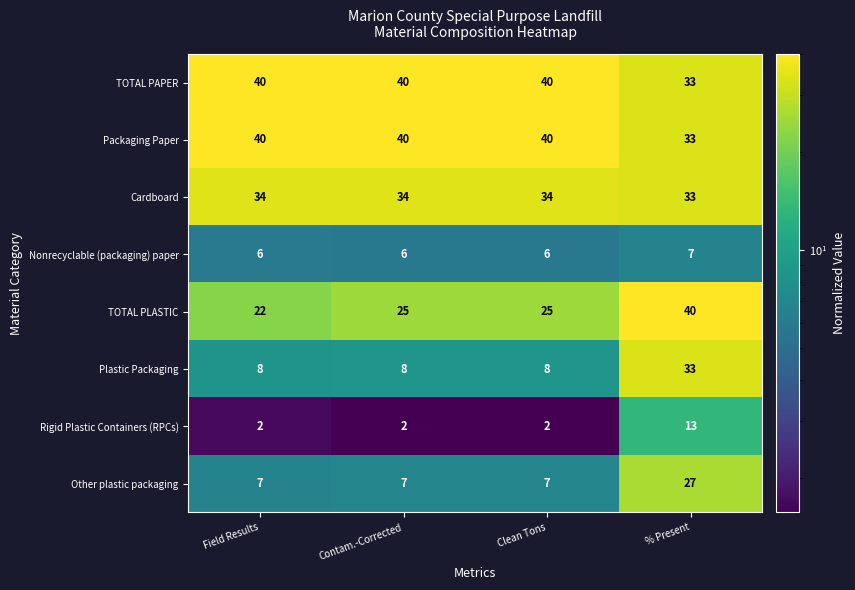

What is the maximum value shown in the chart?

40